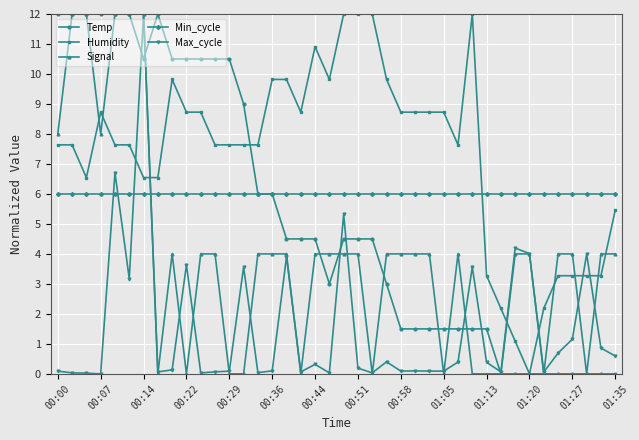

What is the value of the Min_cycle point at the 27th from the left?

6.0